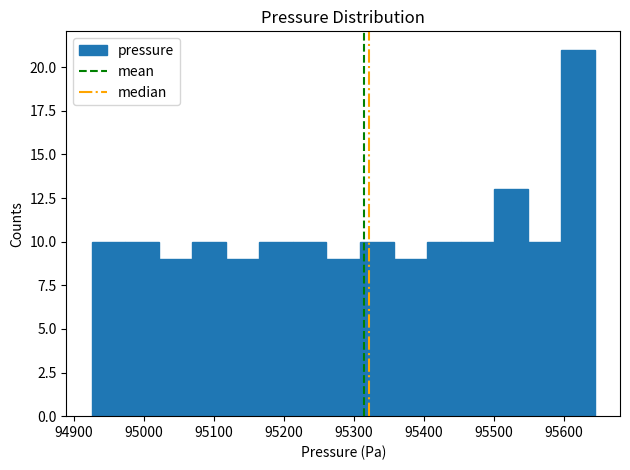

Which range on the x-axis has the tallest bar?

95600 to 95640